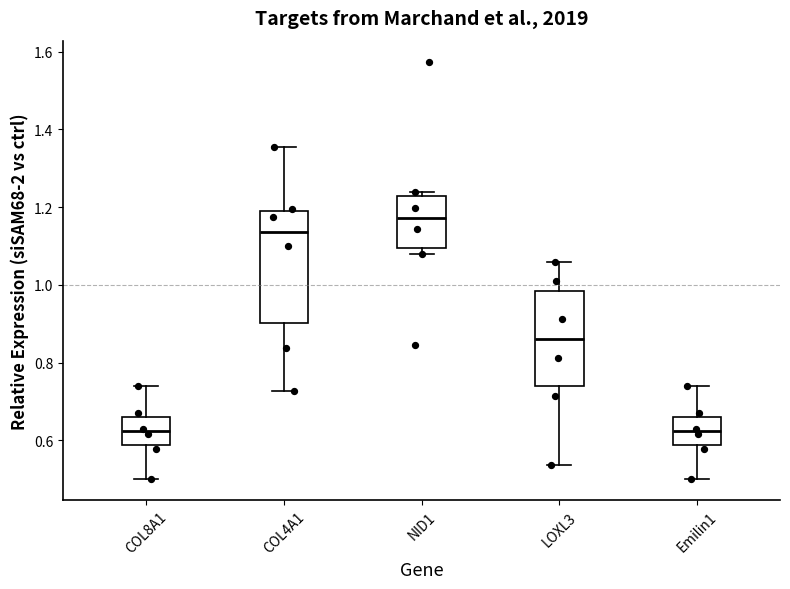

Which box is the tallest, from its lower edge to its upper edge?

COL4A1